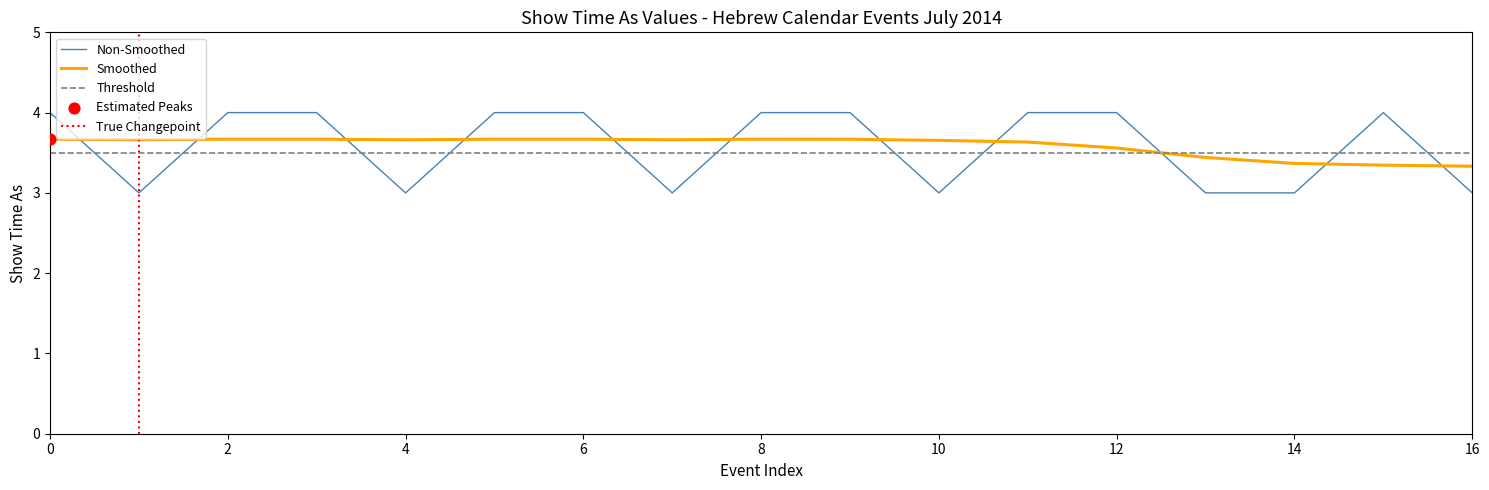

True or false: Non-Smoothed and Smoothed intersect in this chart.

True